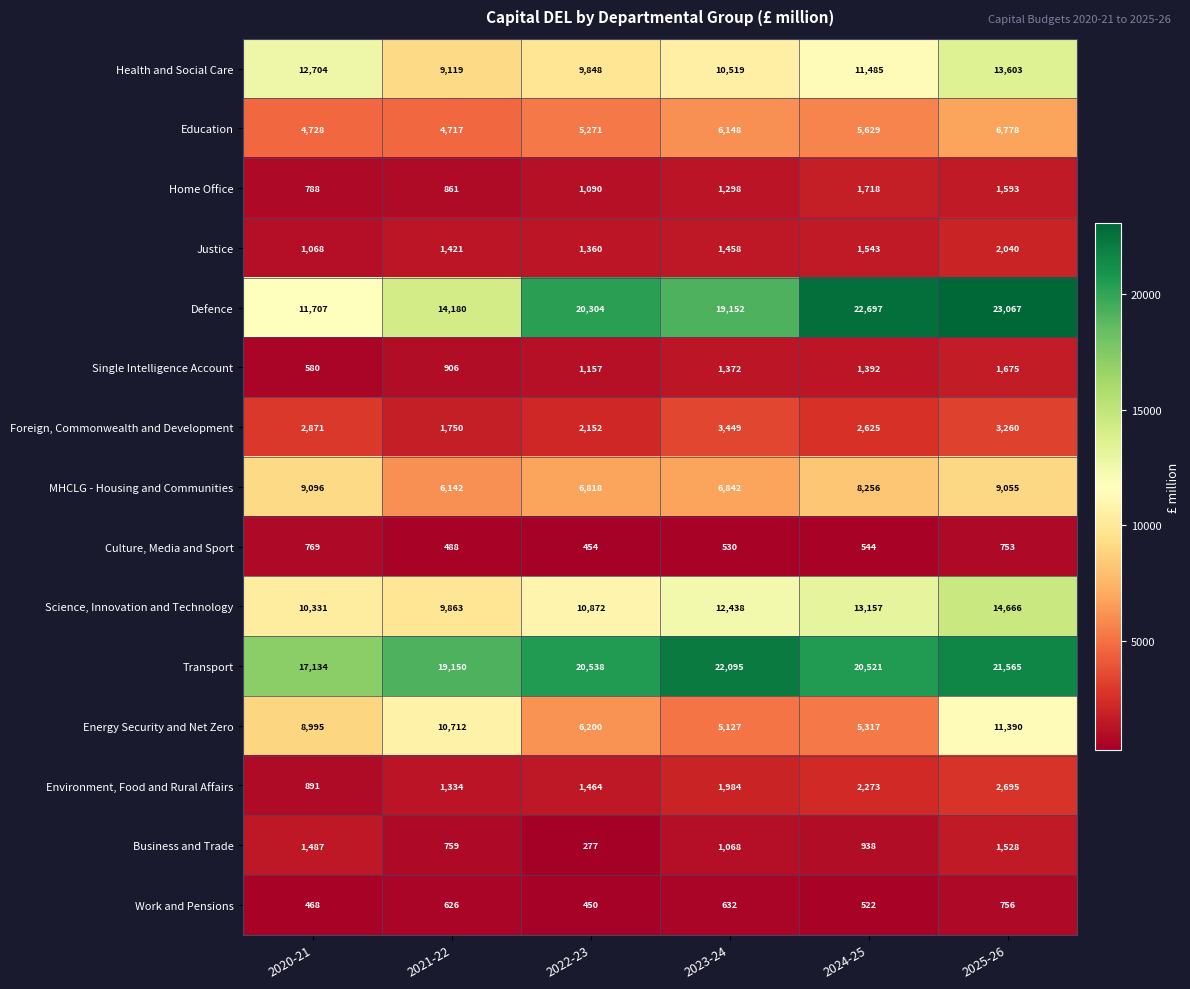

Where is Health and Social Care nearest to the value 11361?

2024-25